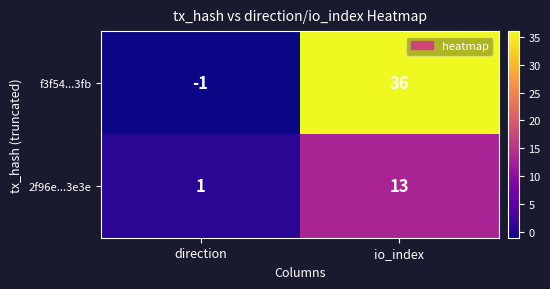

What is the difference between the maximum and minimum values in the 2f96e...3e3e series?

12